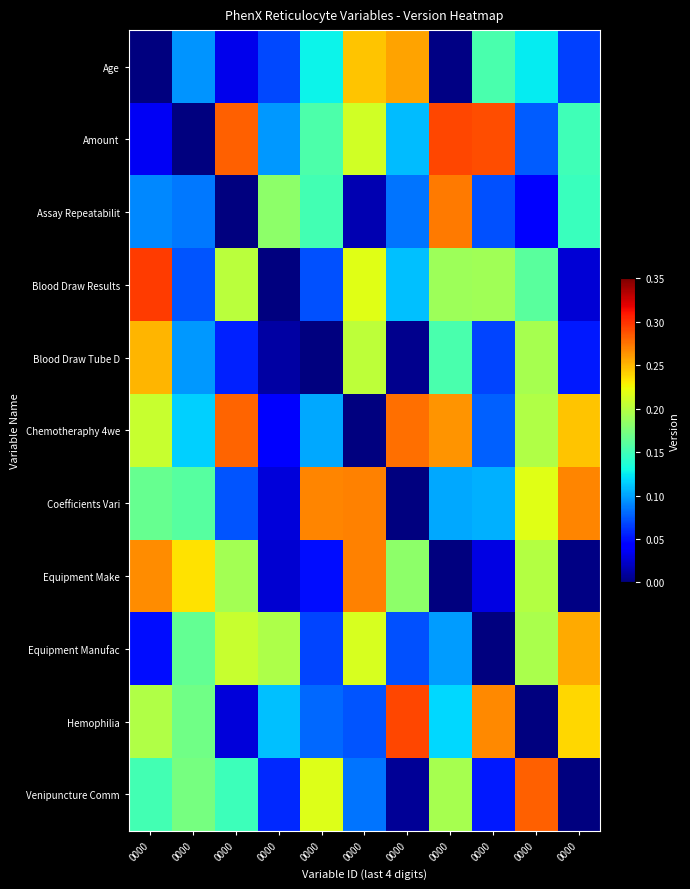

Which series has the largest range (max minus min)?

Blood Draw Results